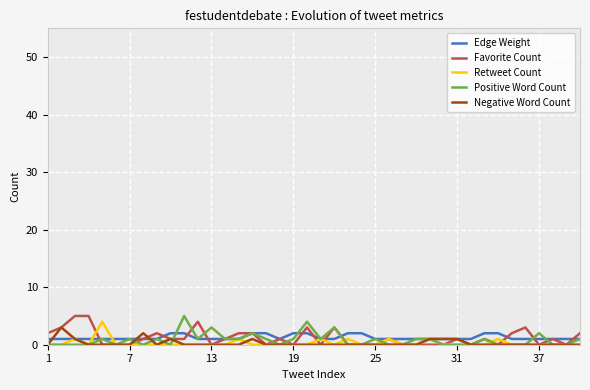

What is the sum of all Positive Word Count values?

33